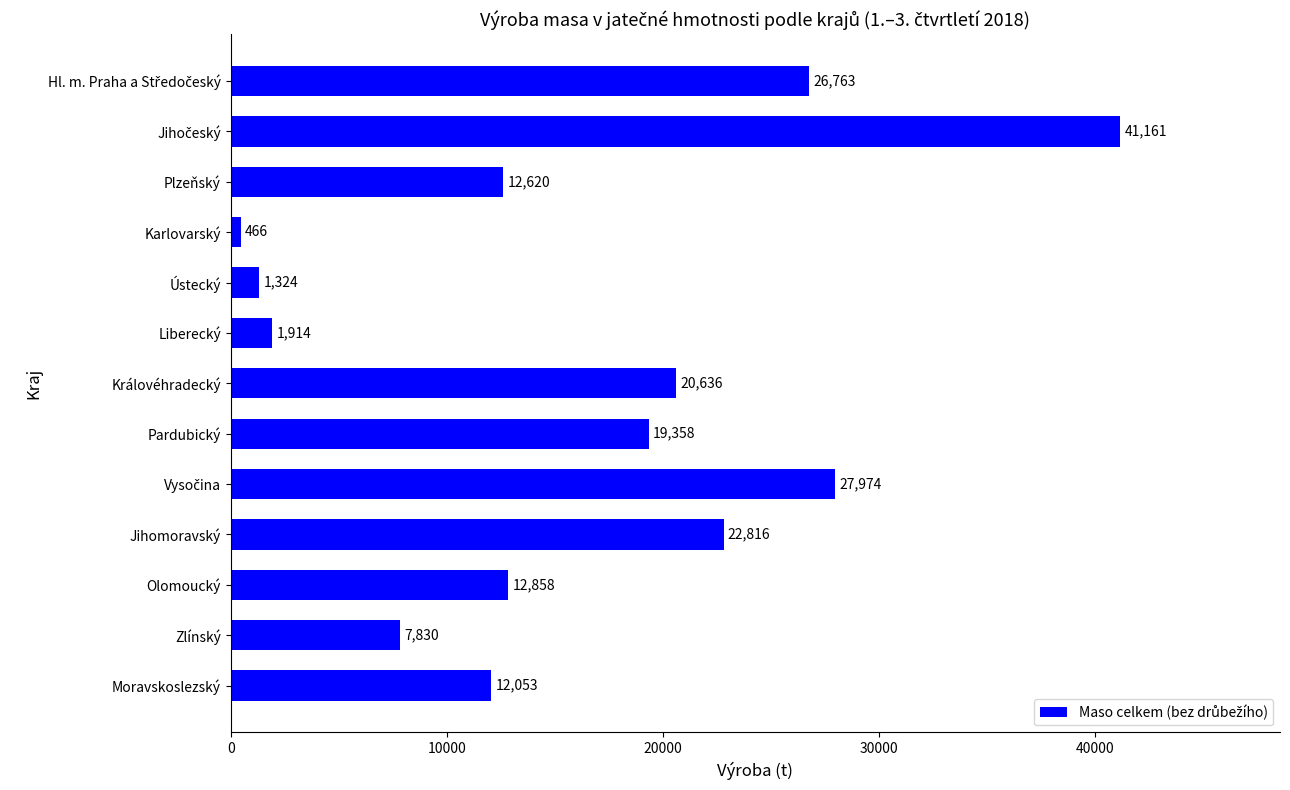

What is the difference between the values at Zlínský and Plzeňský?

4790